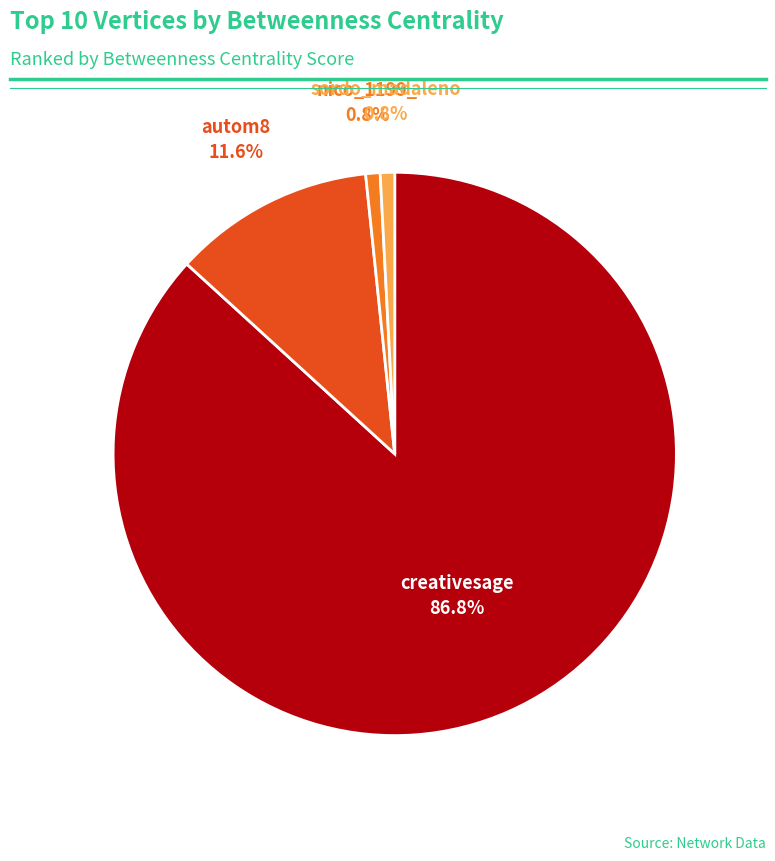

Count the number of slices in the pie.

4